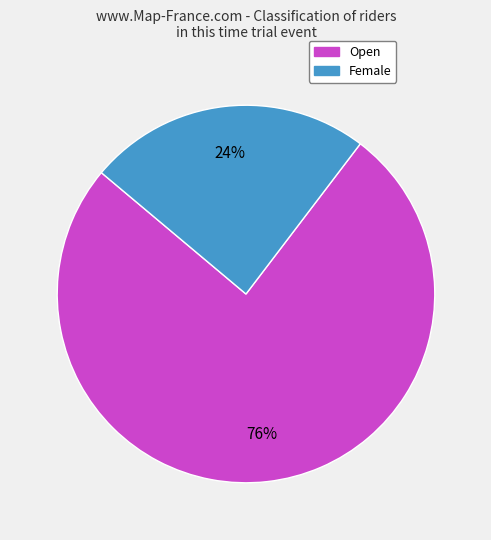

Rank the categories by value from highest to lowest.

Open, Female